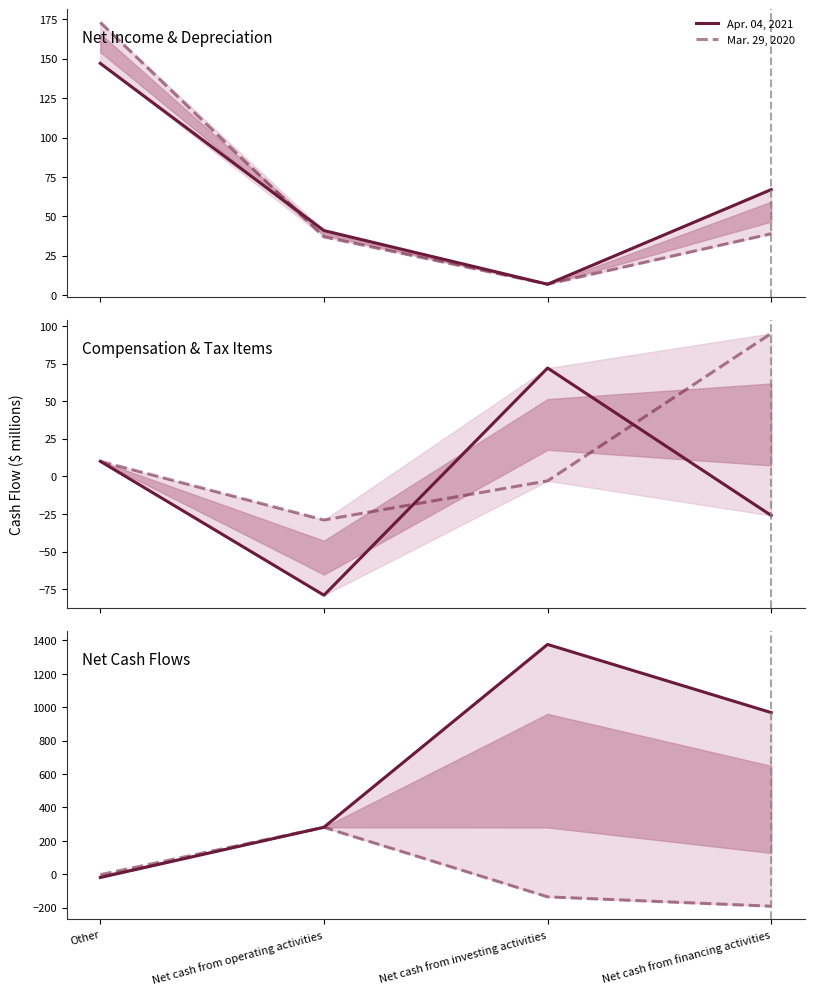

What is the value of the Mar. 29, 2020 point at the 1st from the left?

-2